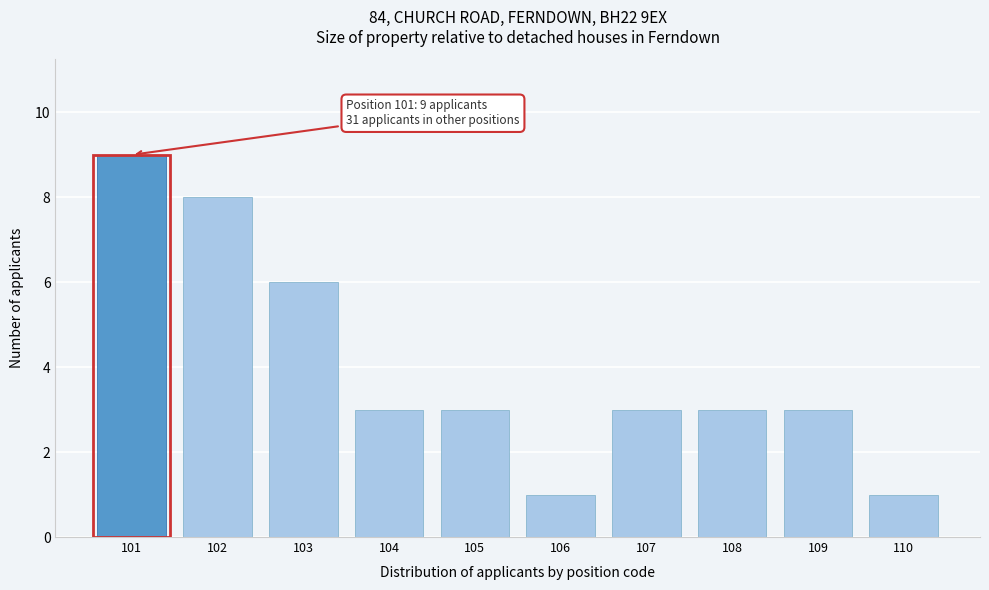

Reading right to left, transcribe all the data shown in this chart.

110=1	109=3	108=3	107=3	106=1	105=3	104=3	103=6	102=8	101=9